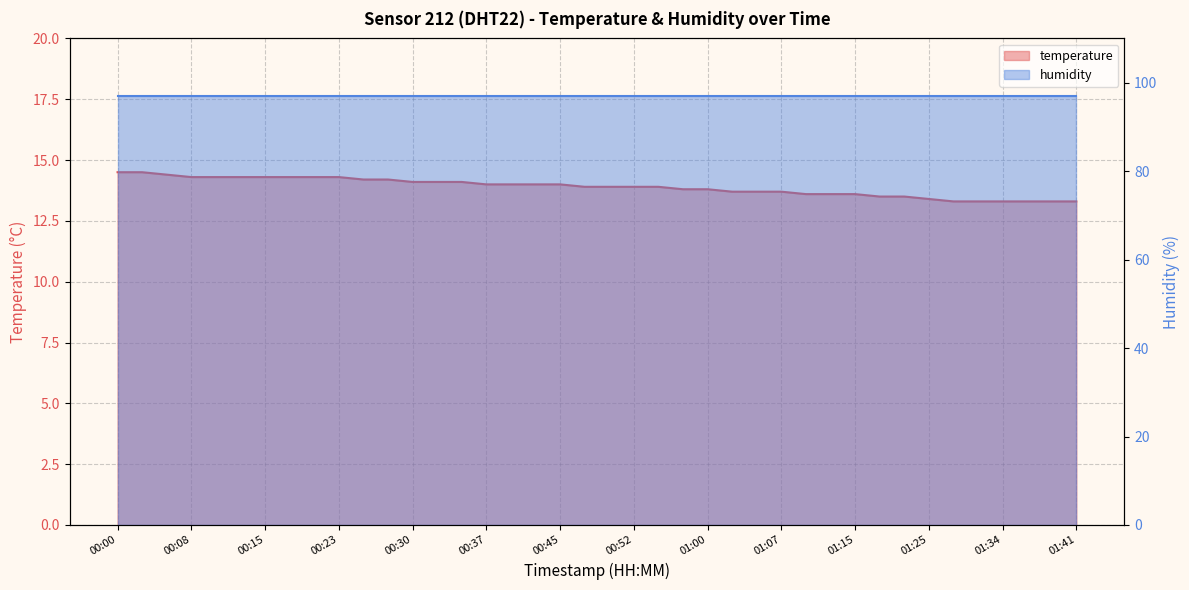

True or false: the data shows 13.3 at 01:39.

True